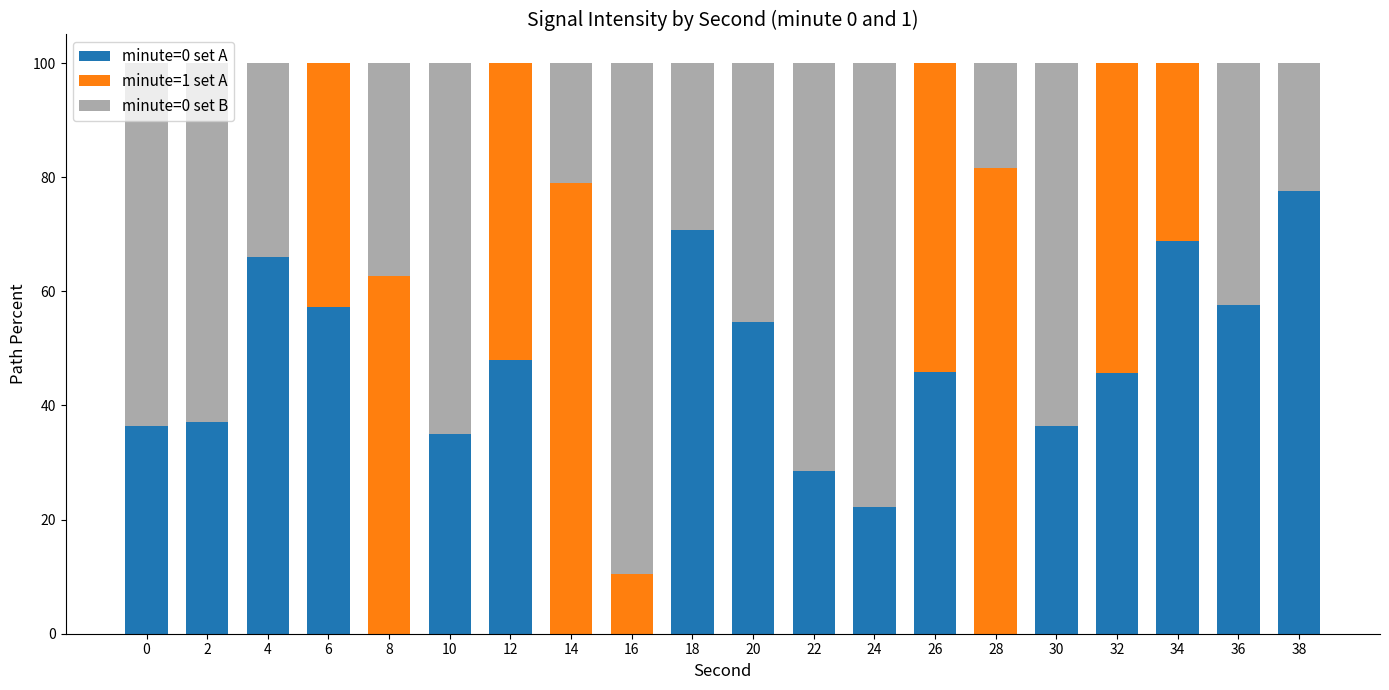

What is the maximum value for minute=0 set A?

77.6